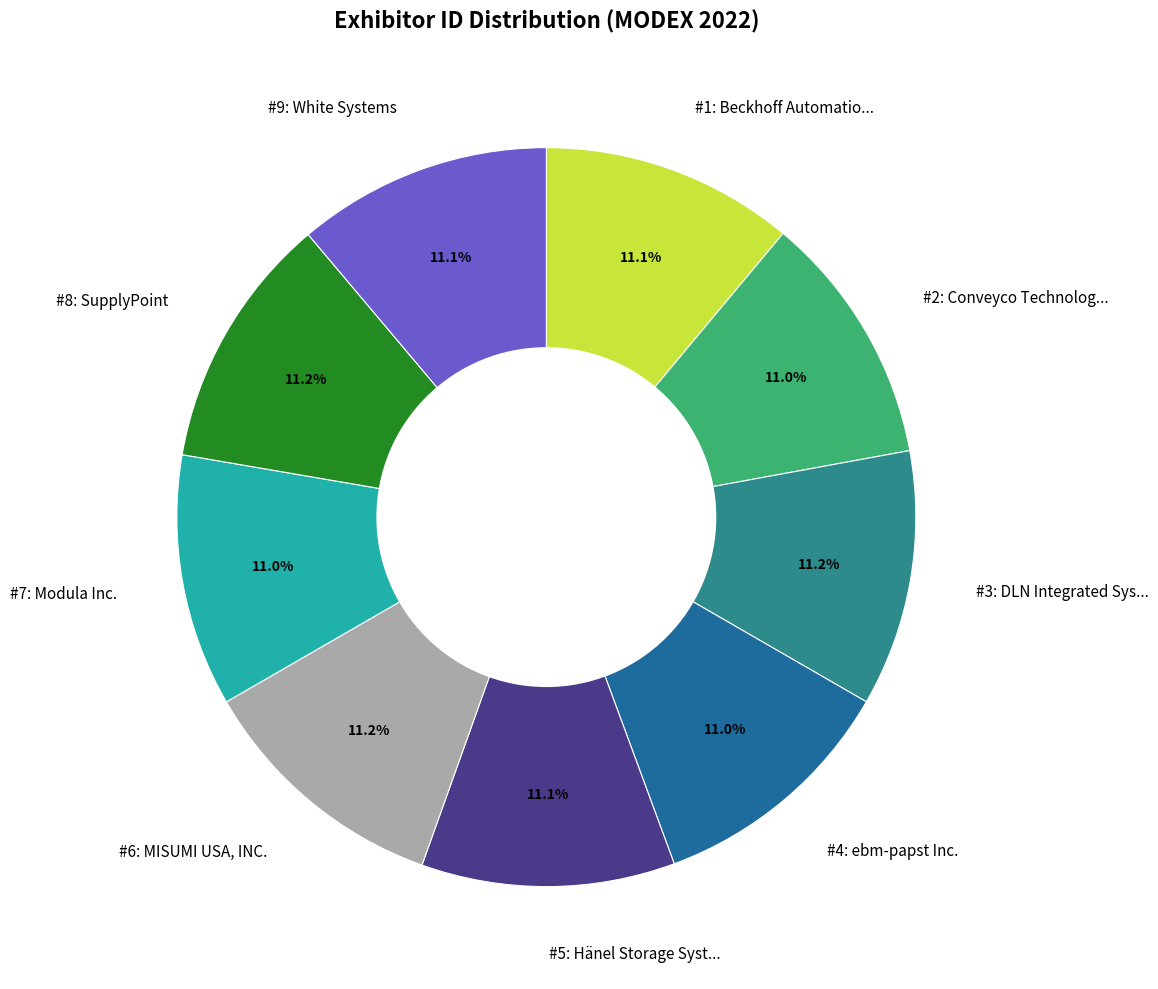

Is there any slice that represents more than half of the pie?

No